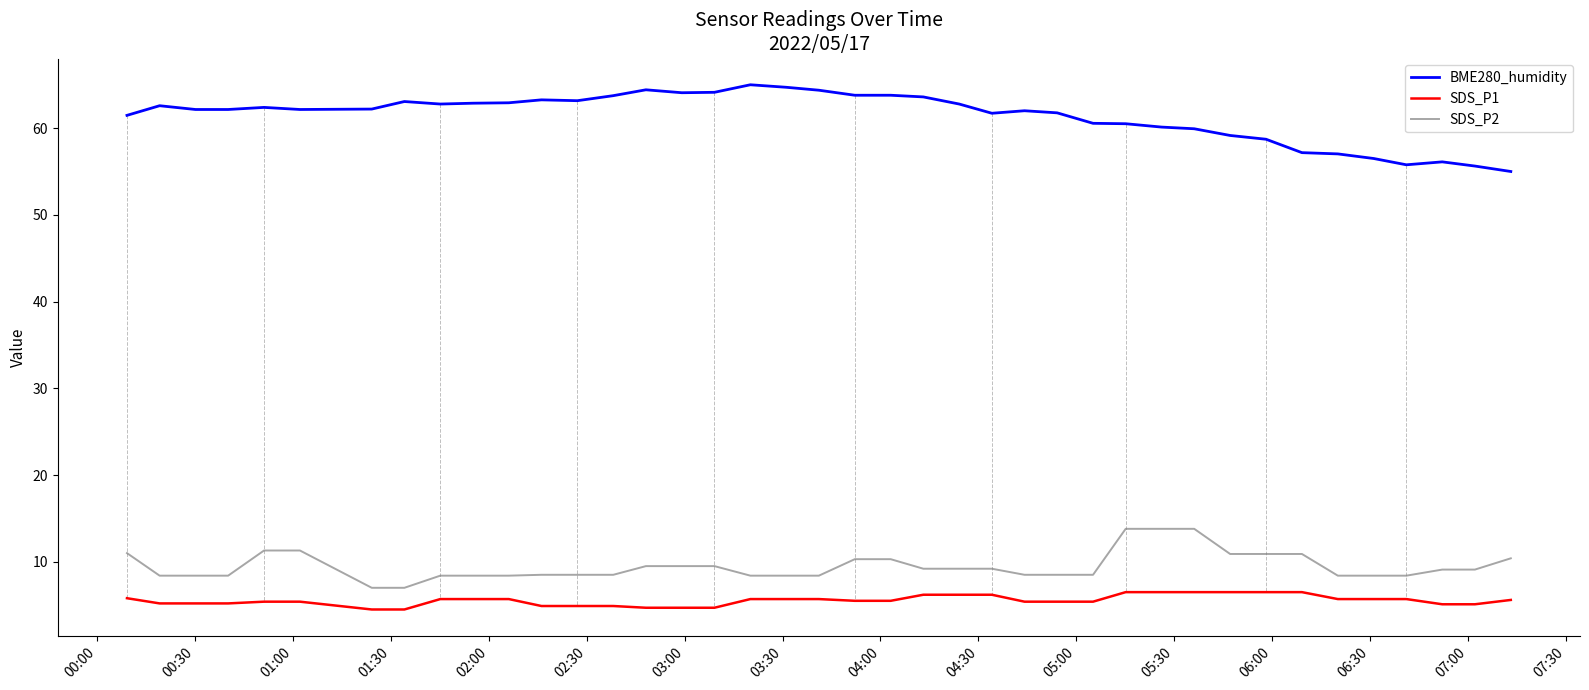

Which series has the widest spread of values?

BME280_humidity